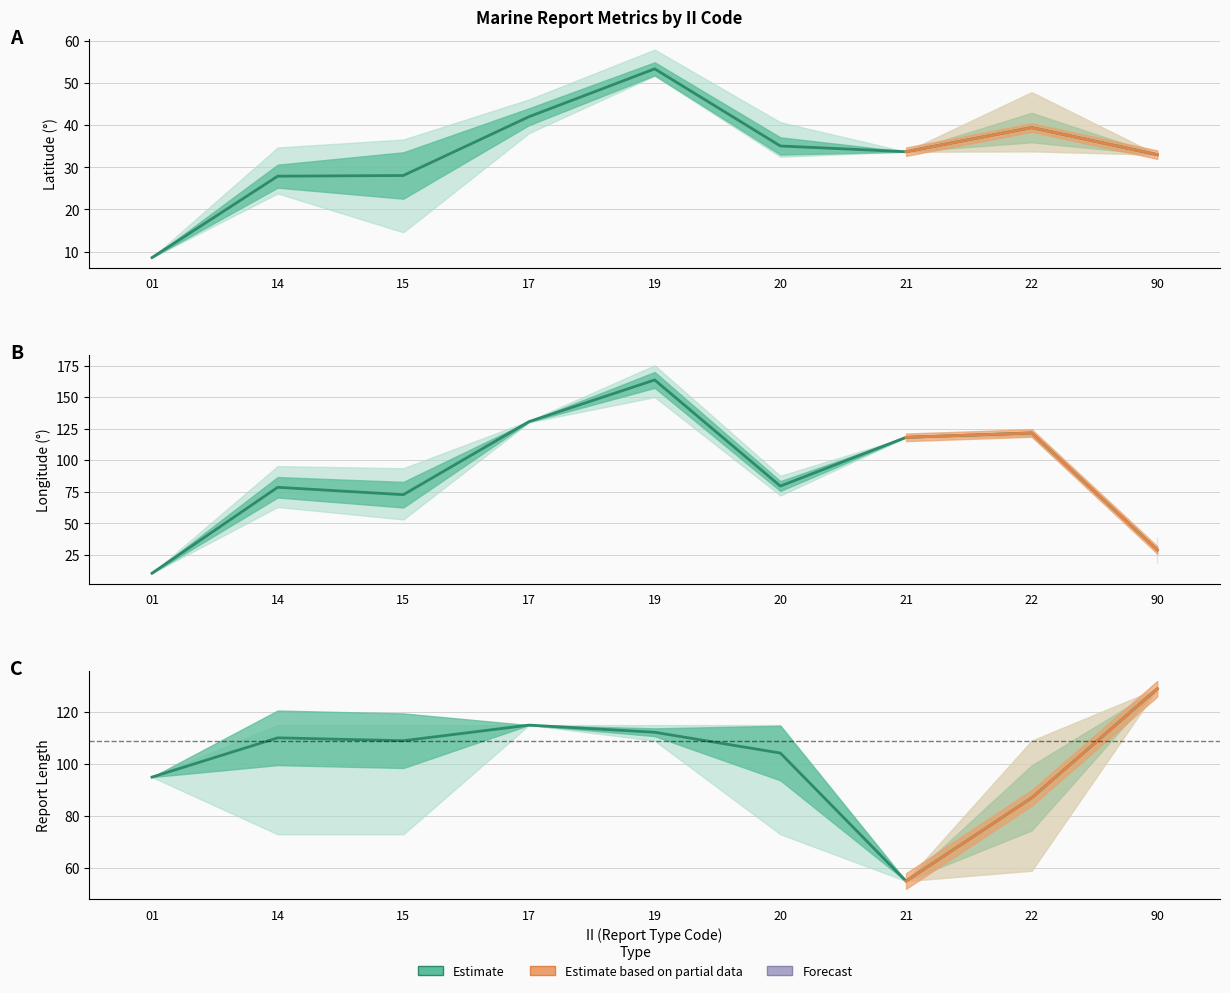

Which category has the highest value across all series?

19